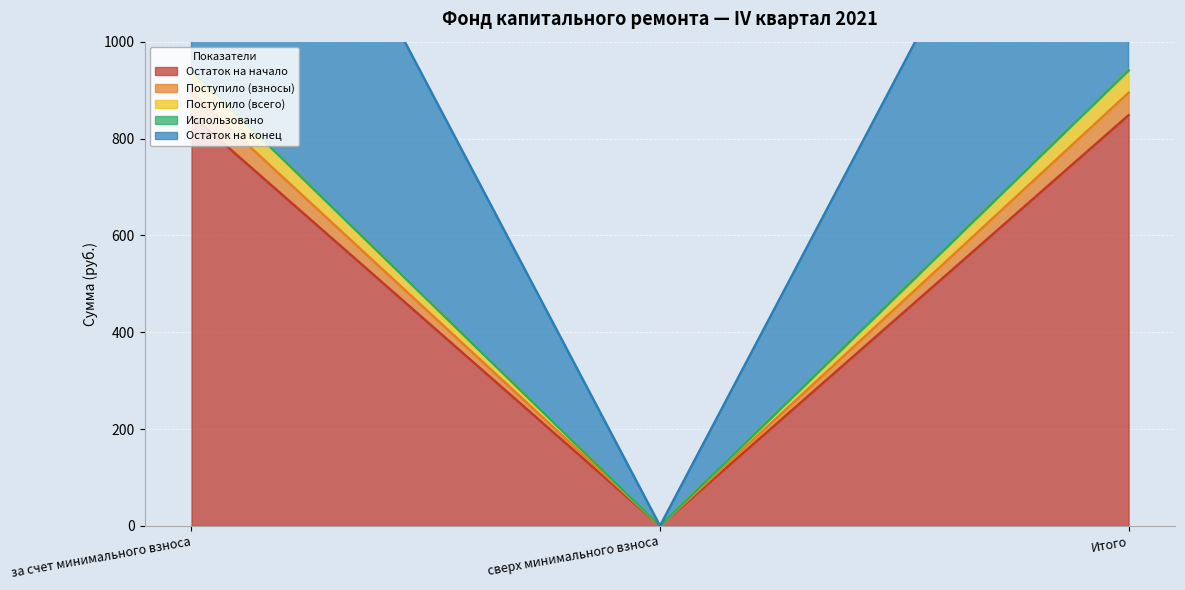

True or false: Поступило (взносы) has a value of -588.3 at сверх минимального взноса.

False